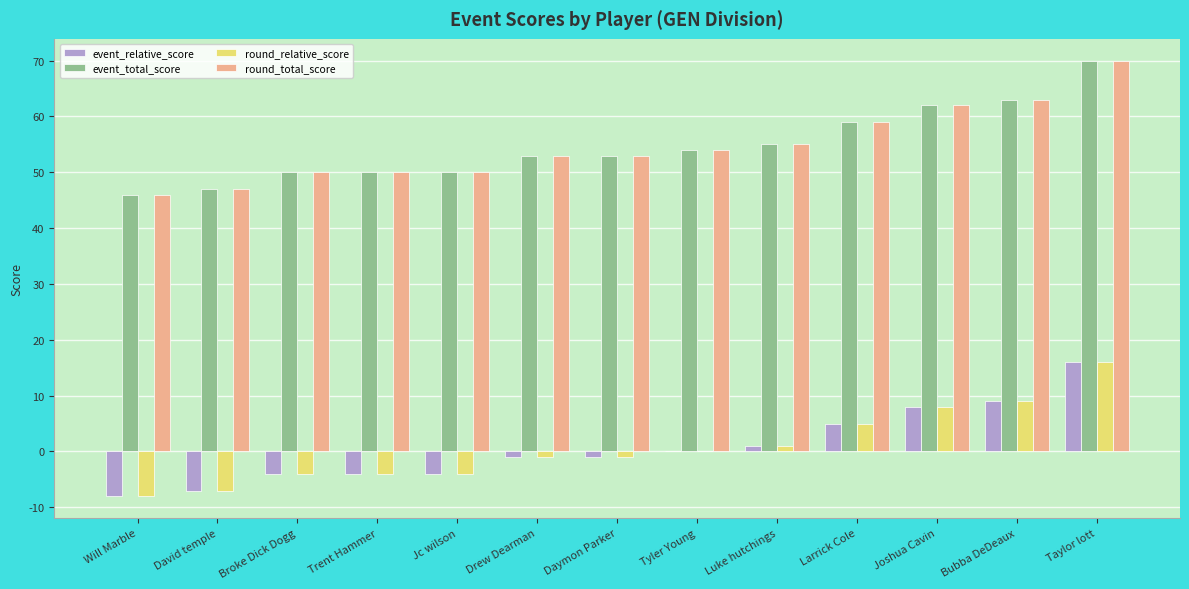

Count the event_relative_score values in the range -4 to 5.

8